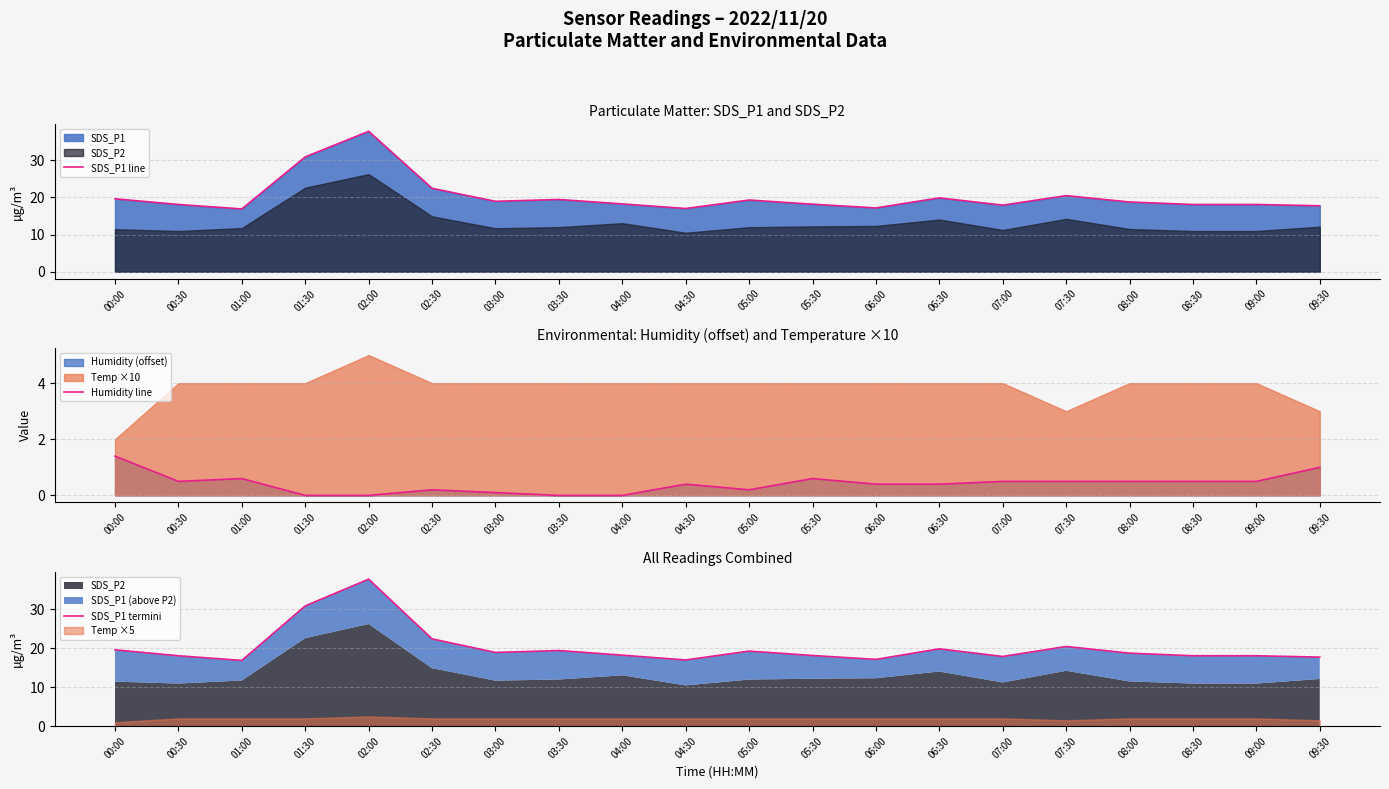

What is the average value of the SDS_P1 line series?

20.3